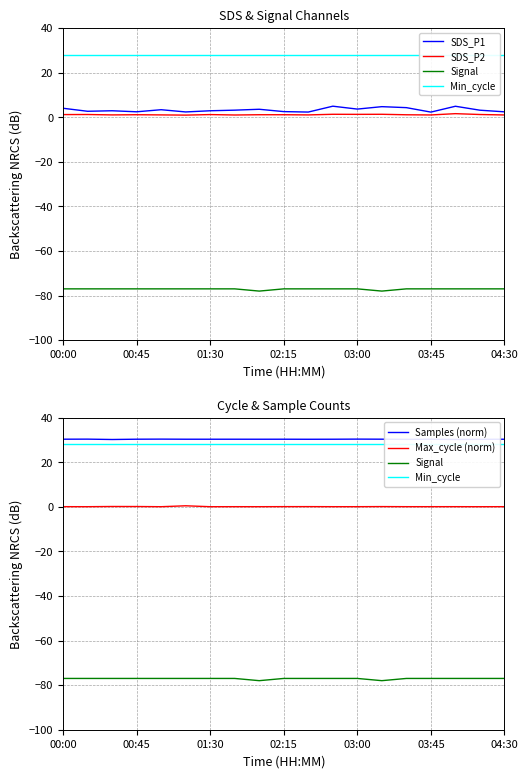

Where does the SDS_P1 series first go above 3?

00:00